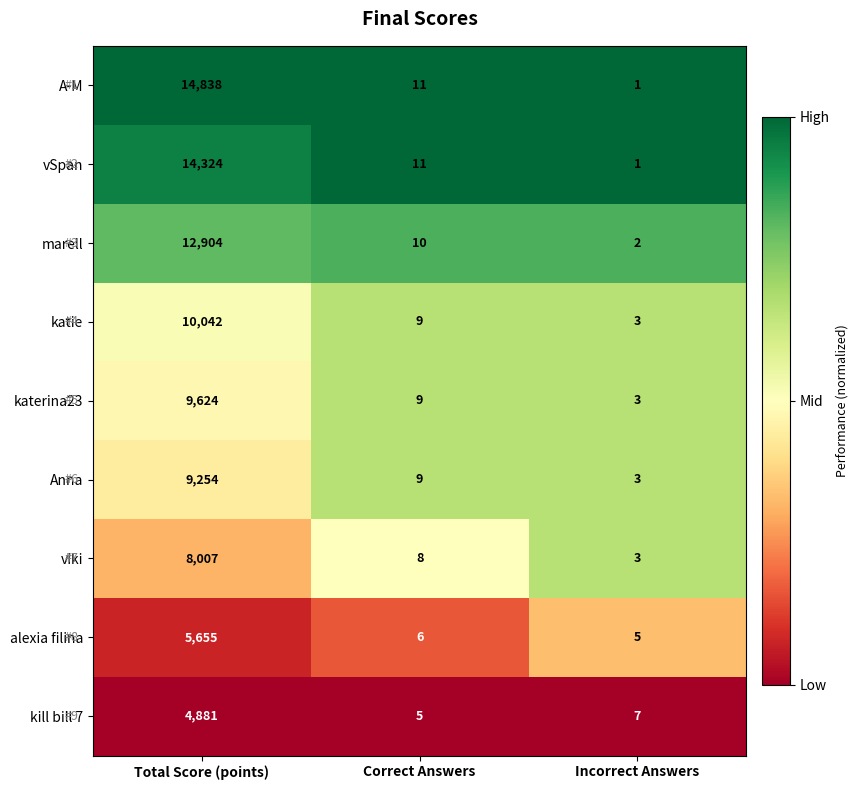

Reading right to left, list all the values displayed in this chart.

A-M: 1	11	14838
vSpan: 1	11	14324
marell: 2	10	12904
katie: 3	9	10042
katerina23: 3	9	9624
Anna: 3	9	9254
viki: 3	8	8007
alexia filina: 5	6	5655
kill bill 7: 7	5	4881